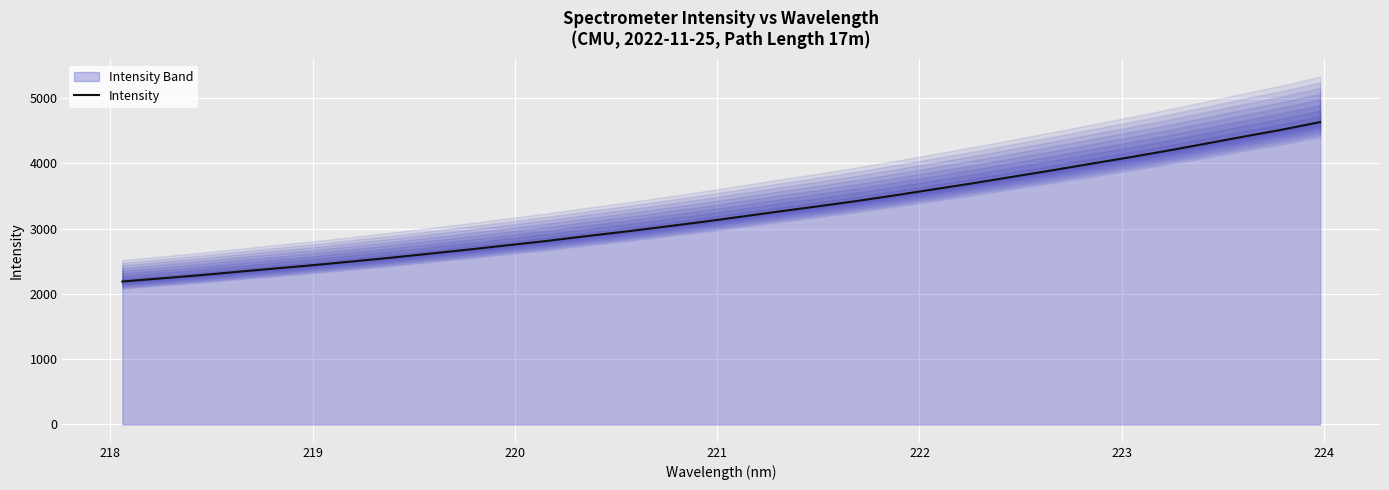

What is the average value?

3237.9